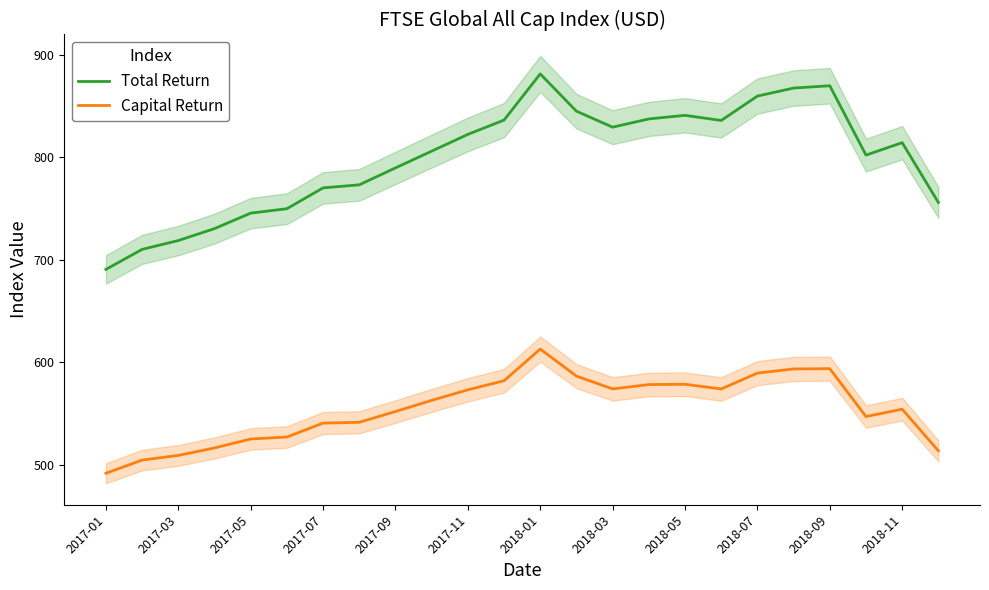

What is the difference between the highest and lowest values at 2017-01?

199.1